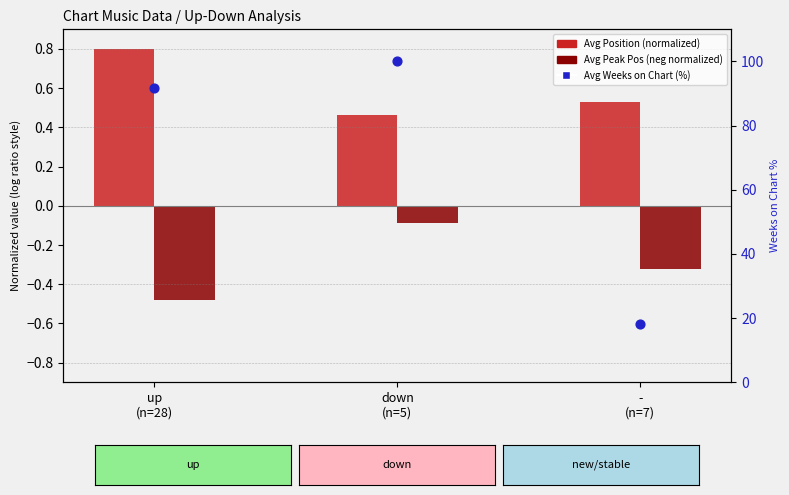

Which series has the largest total across all categories?

Avg Weeks on Chart (%)